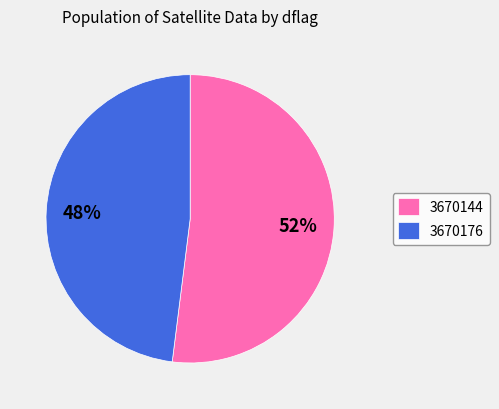

What percentage is the 3670144 slice, to the nearest percent?

52%